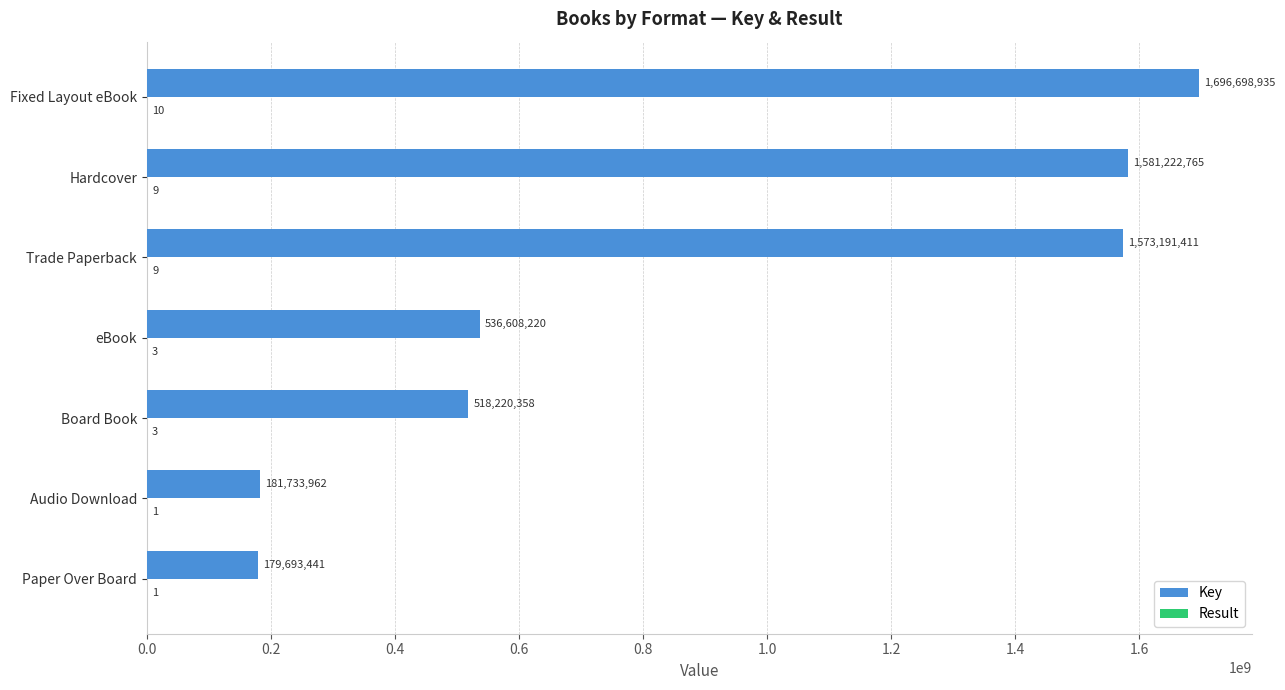

Is it true that Key equals 758801982 at eBook?

False